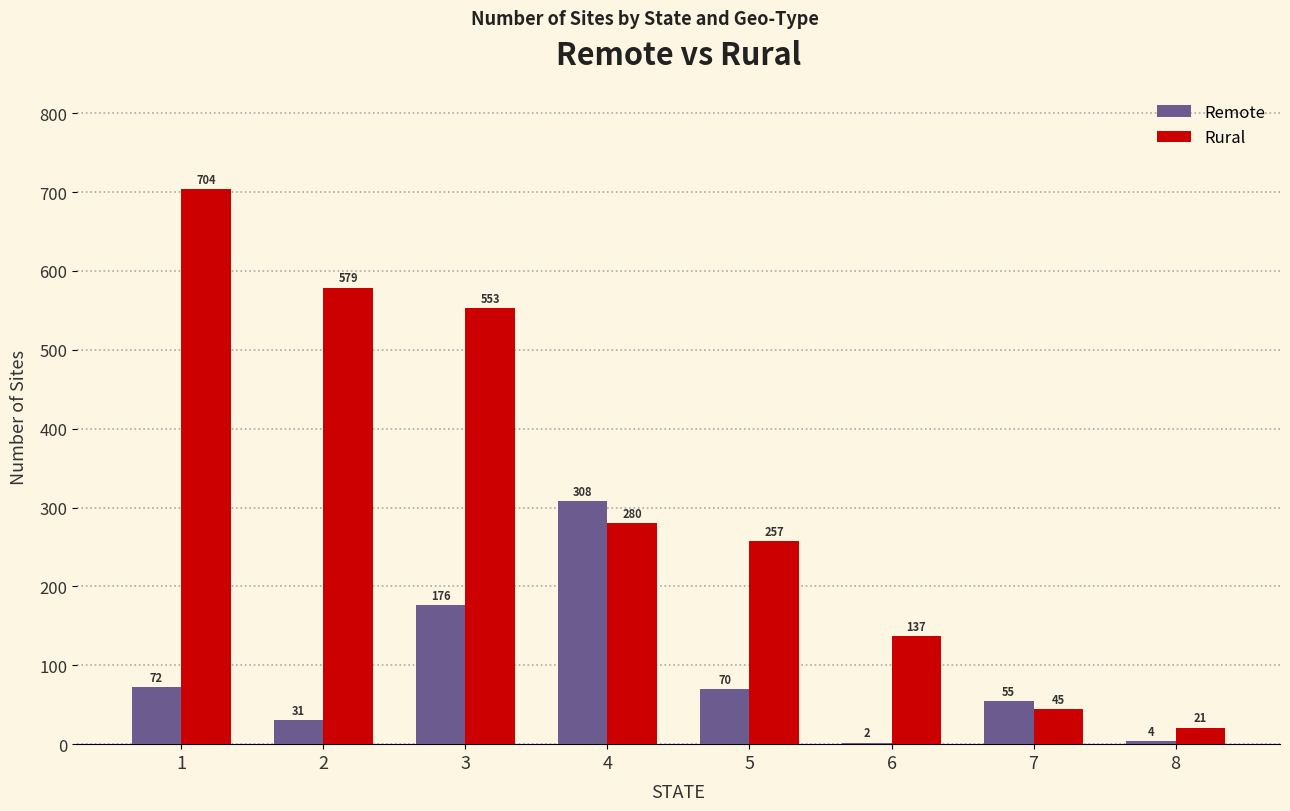

Where is Rural nearest to the value 362?

4